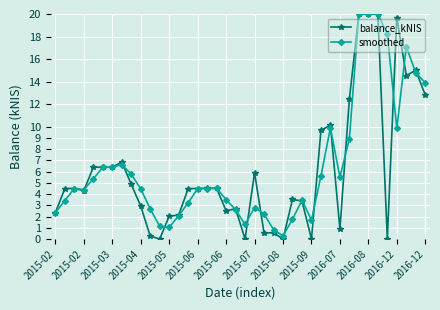

Which series has the widest spread of values?

balance_kNIS